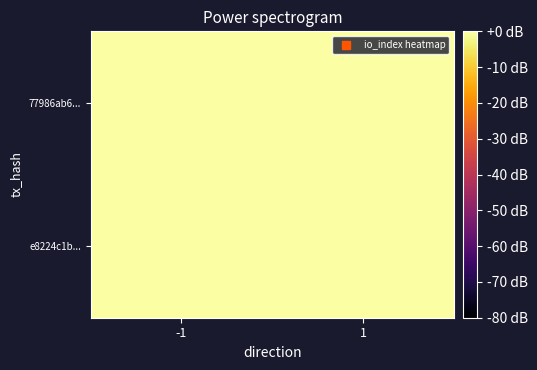

How many data points does each series have?

2